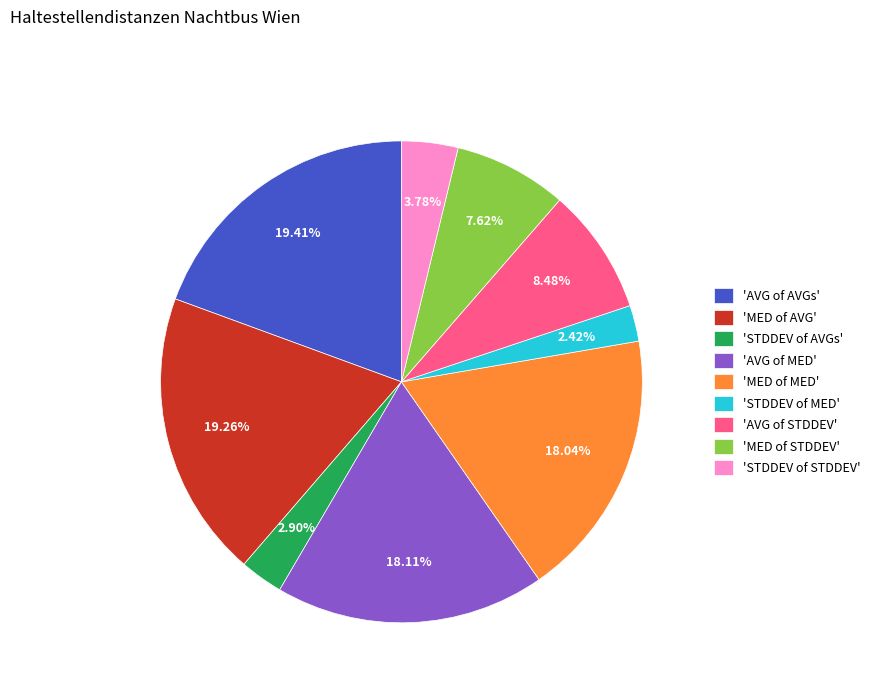

How many slices are in this pie chart?

9